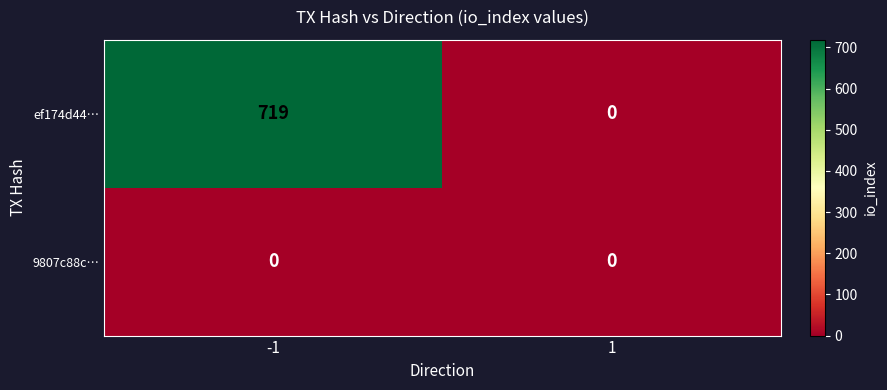

At how many categories does at least one series exceed 389?

1